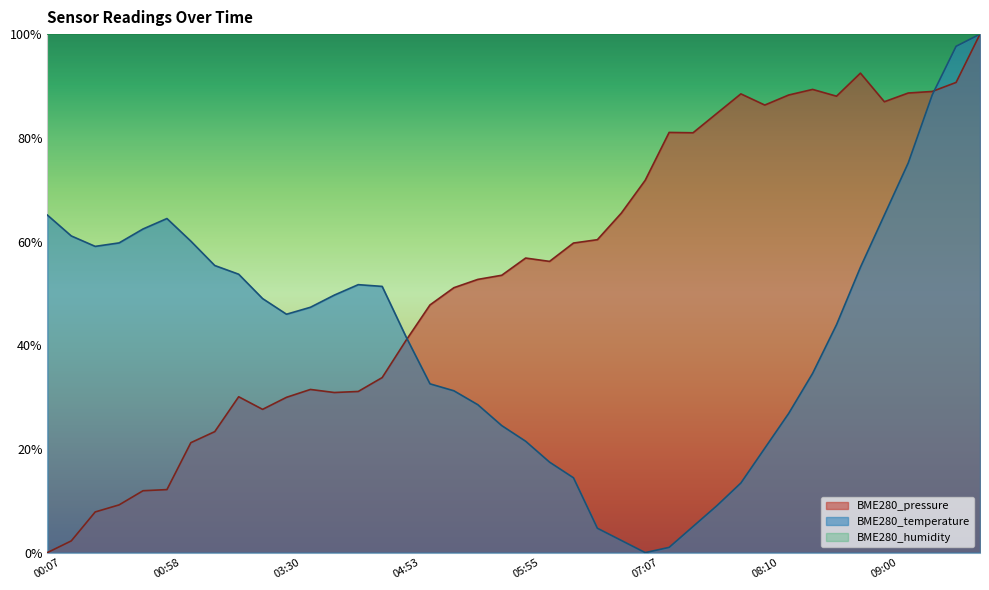

Rank the categories by BME280_temperature value from highest to lowest.

10:03, 09:30, 09:20, 09:10, 00:07, 09:00, 00:58, 00:48, 00:17, 01:42, 00:37, 00:27, 02:15, 08:50, 02:47, 04:00, 04:11, 03:50, 03:20, 03:40, 03:30, 08:40, 04:53, 08:30, 05:14, 05:24, 05:34, 08:20, 05:44, 05:55, 08:10, 06:05, 06:15, 07:59, 07:49, 07:39, 06:47, 06:57, 07:29, 07:07